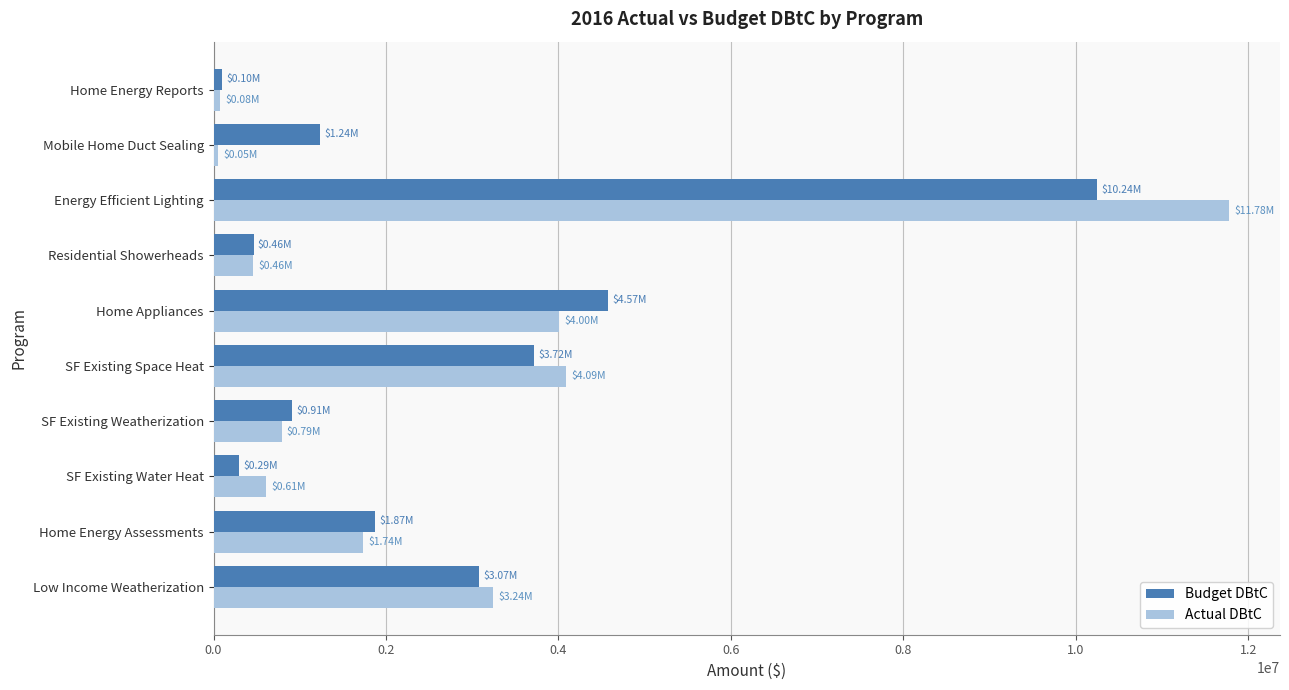

Where is Budget DBtC nearest to the value 5171116?

Home Appliances